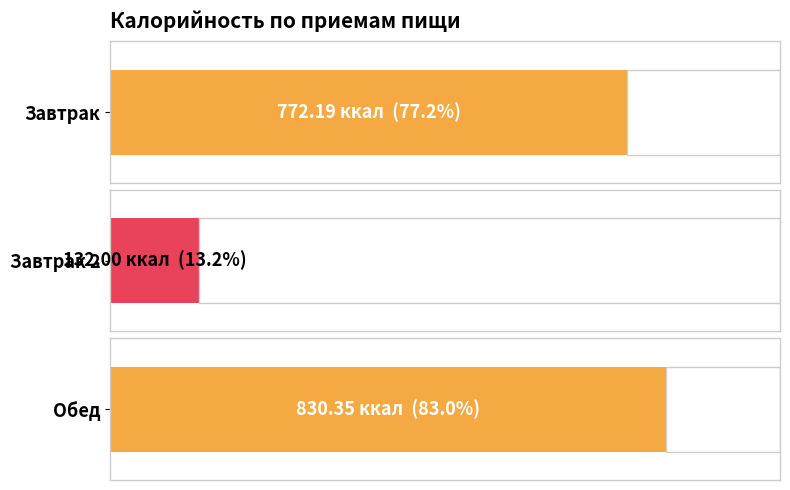

What is the approximate value at Завтрак?

772.2